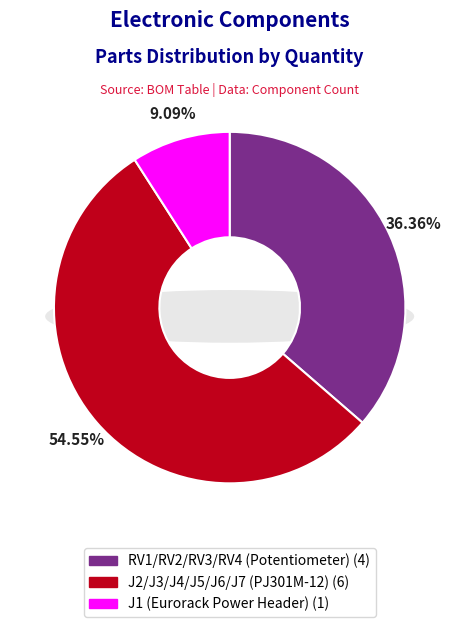

Count the number of slices in the pie.

3